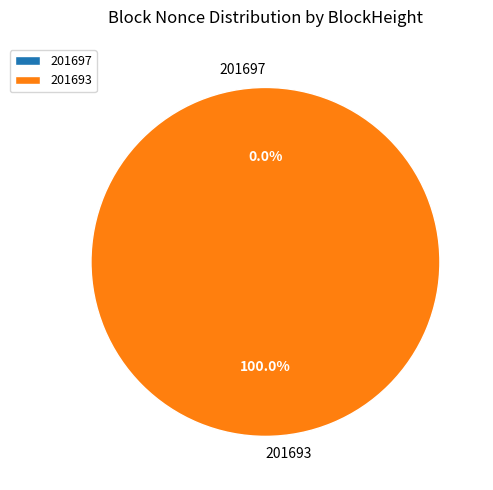

Combined, do 201697 and 201693 account for over 50%?

Yes